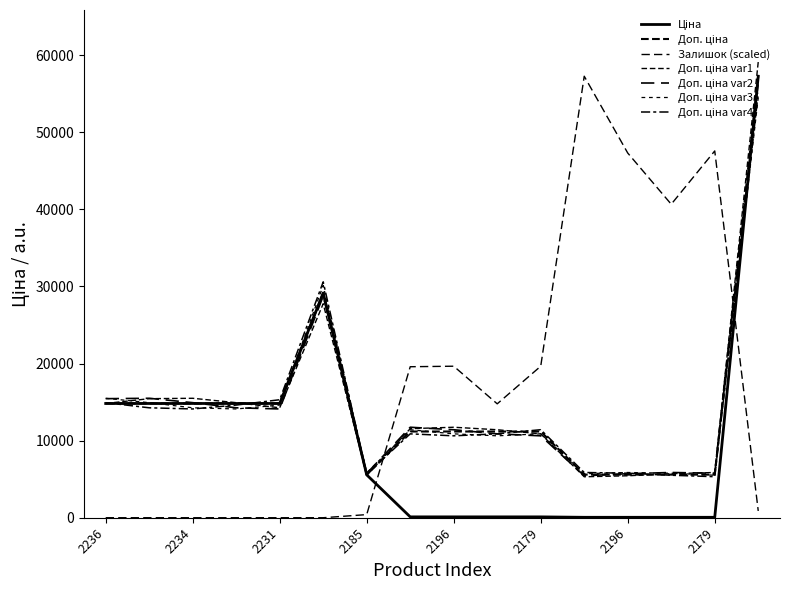

Is this an area chart (filled region under the line)?

No